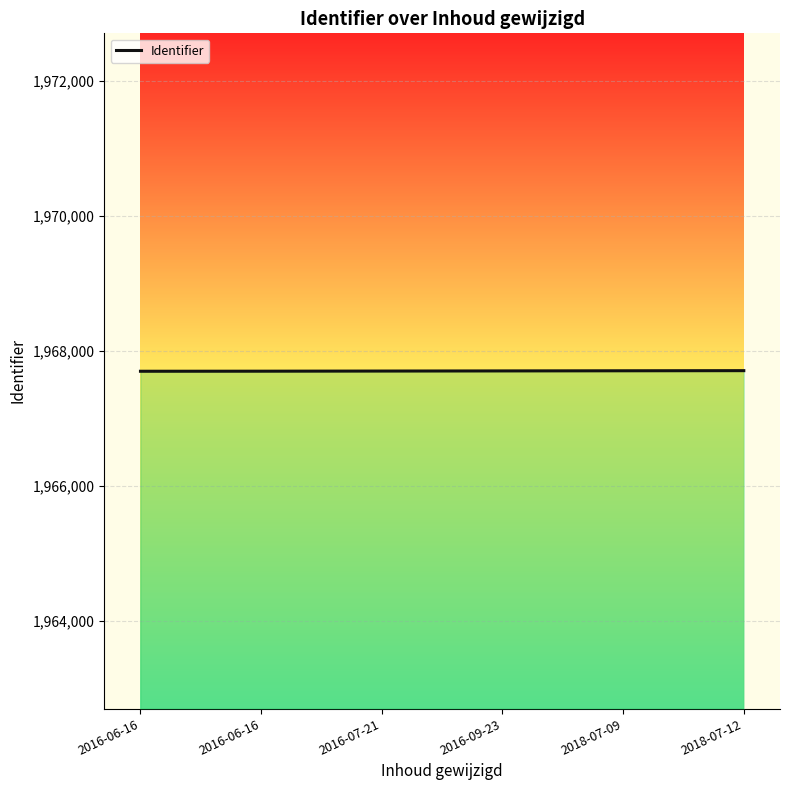

Reading right to left, list all the values displayed in this chart.

1967708	1967706	1967704	1967702	1967700	1967699